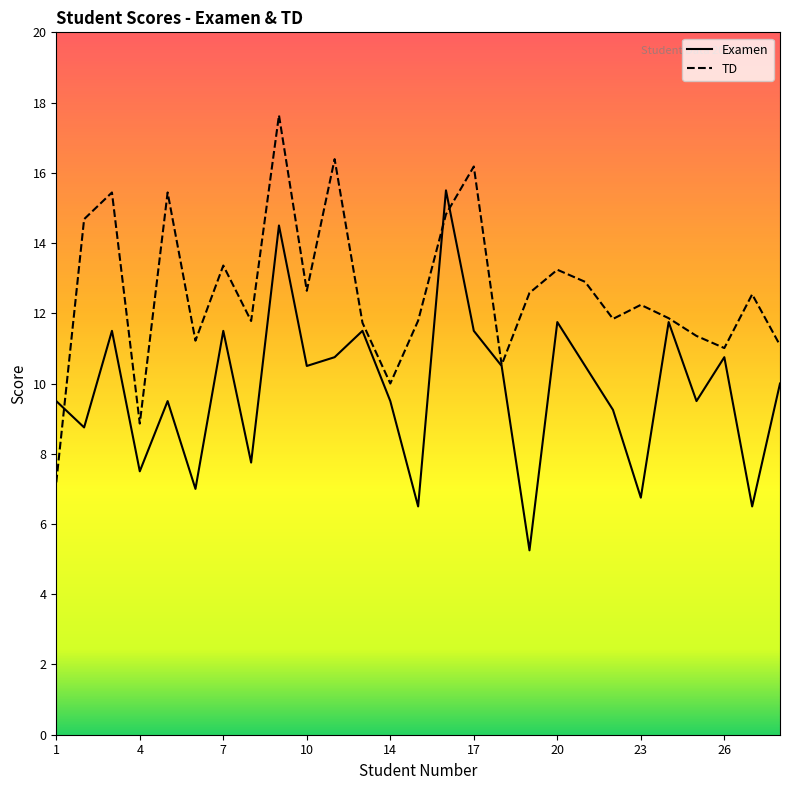

What is the approximate value of TD at 20?

13.2